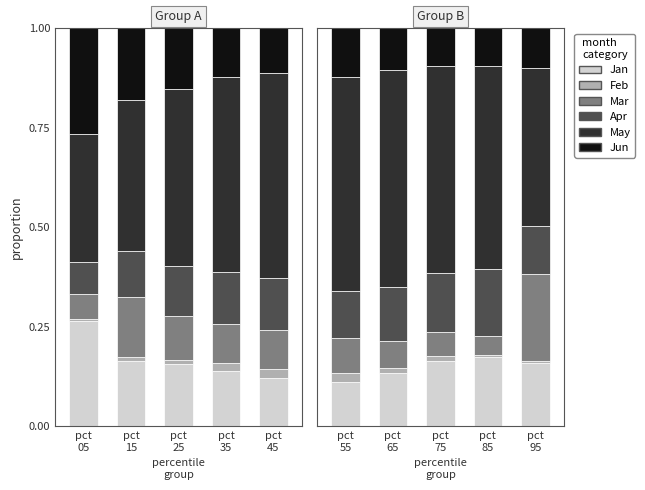

Is the value of Apr at pct 55 greater than the value of Jan at pct 75?

No